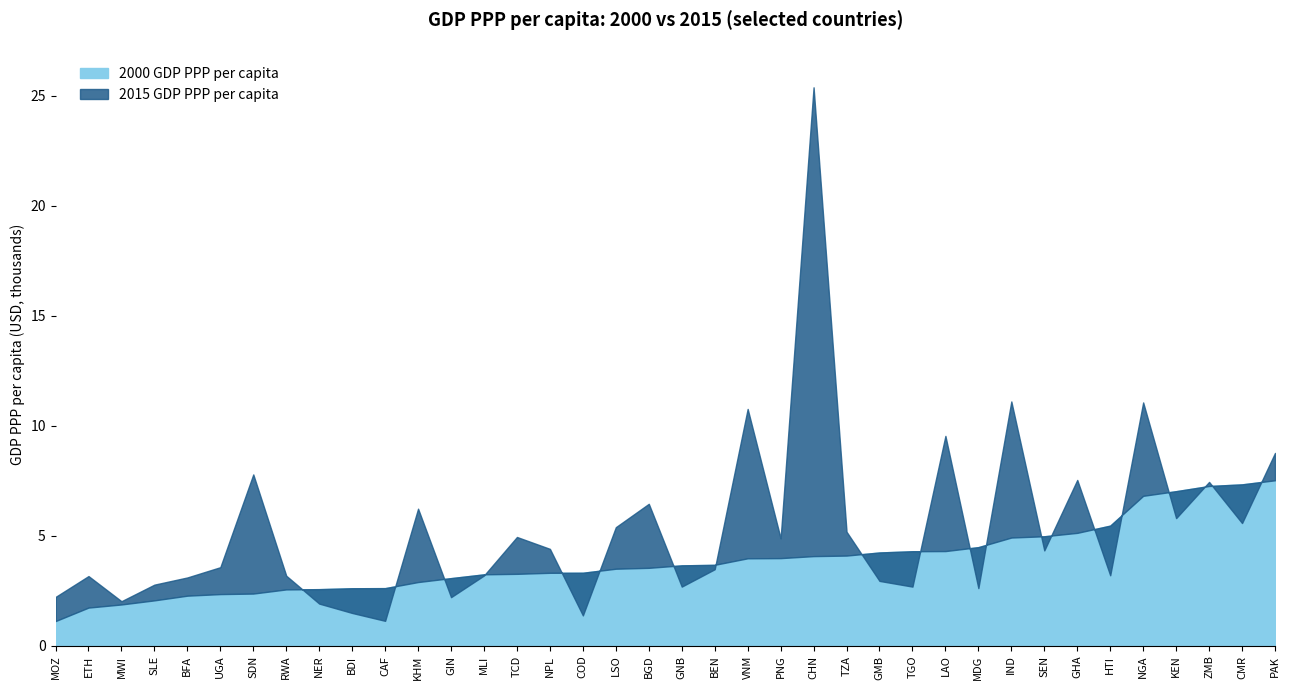

What is the spread (max minus min) of values at MLI?

0.1